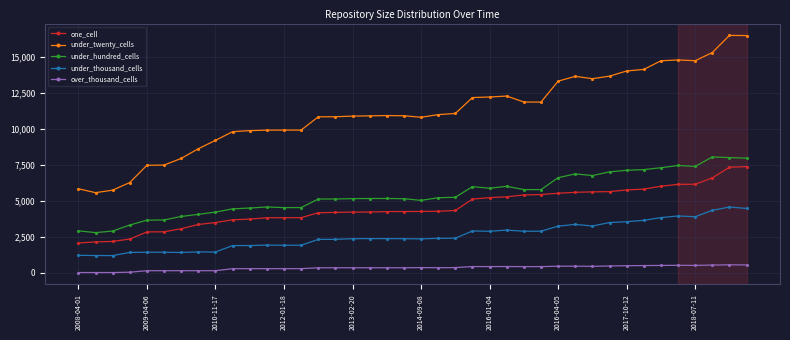

Which series has the largest total across all categories?

under_twenty_cells